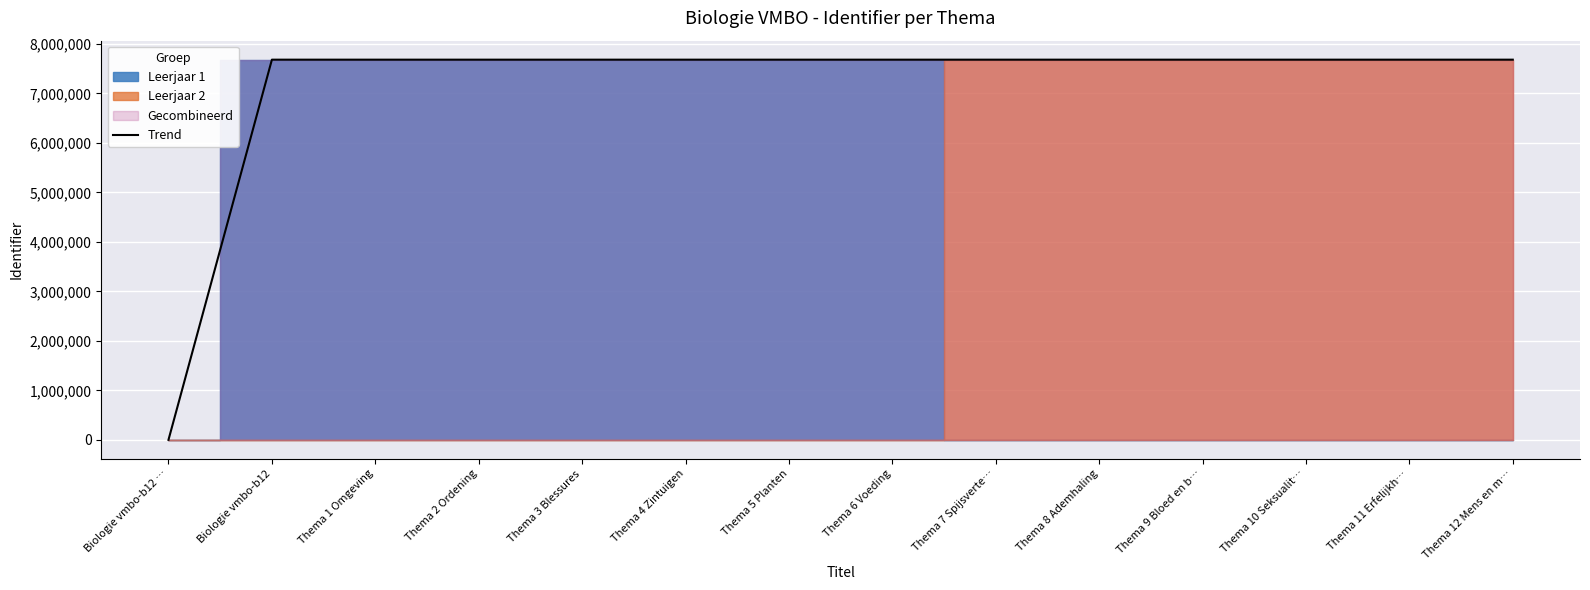

What is the maximum value shown in the chart?

7683434